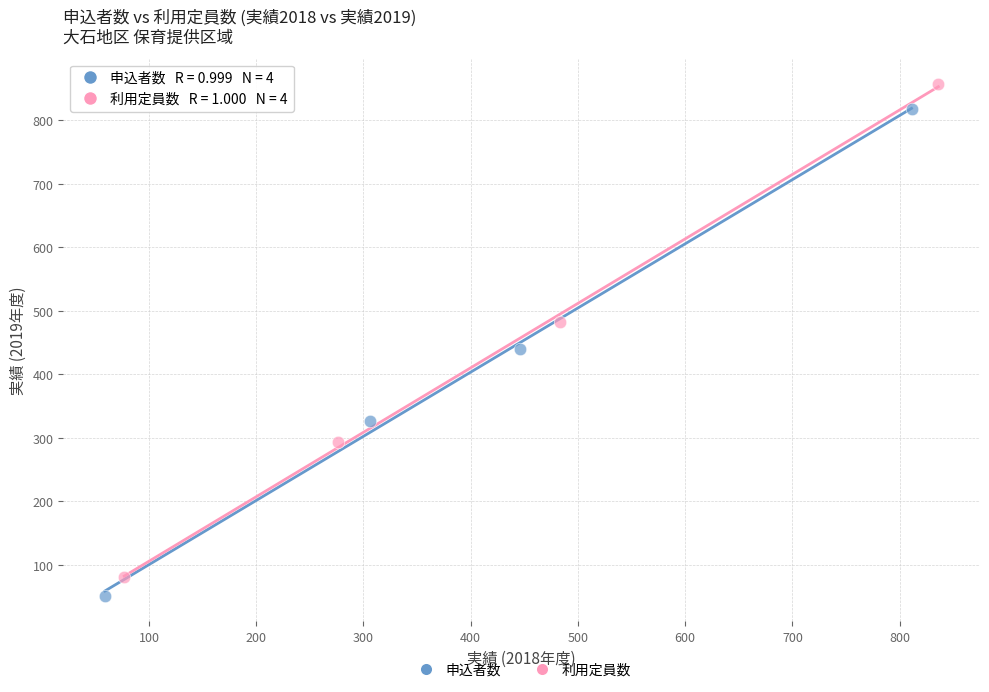

Which series has the largest Y range (max minus min)?

利用定員数